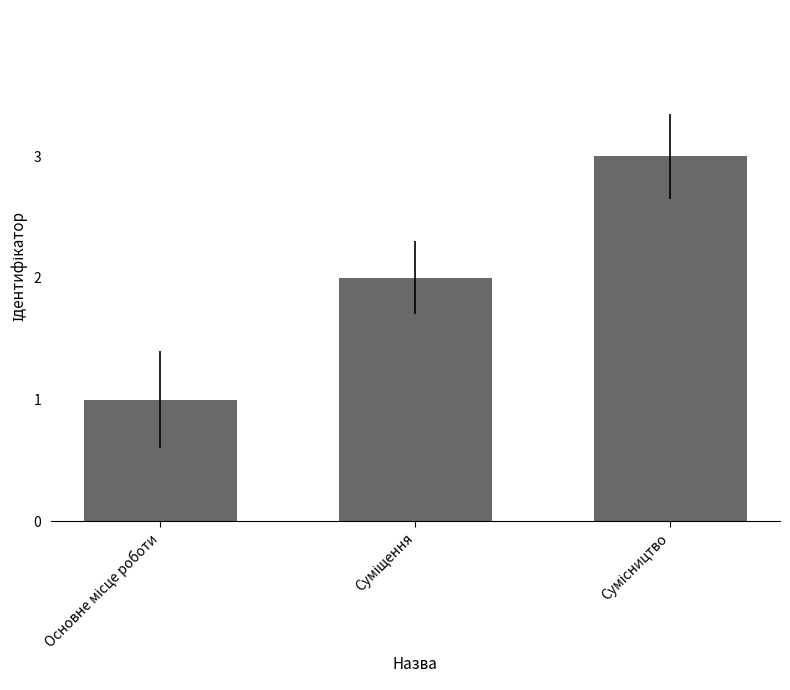

What is the greatest value displayed?

3